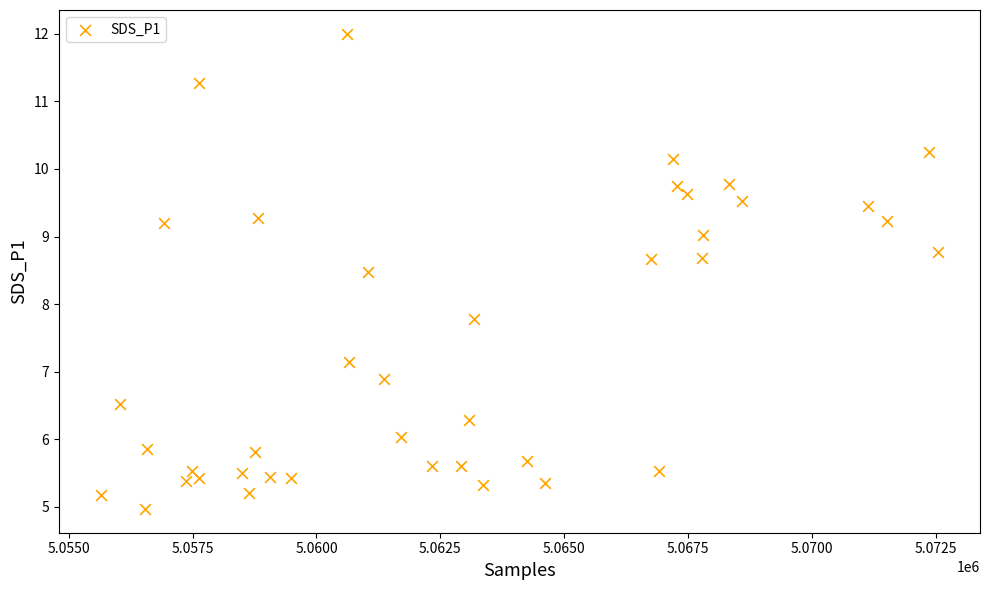

What is the range of X values (max minus min)?

16909.0